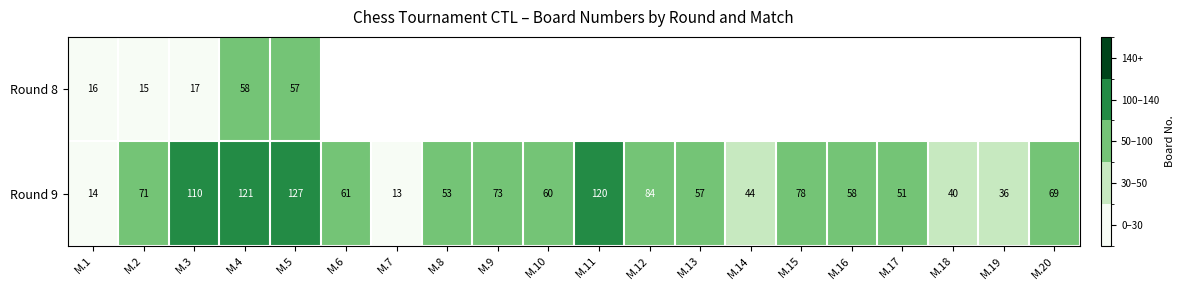

At how many categories does at least one series exceed 111?

3